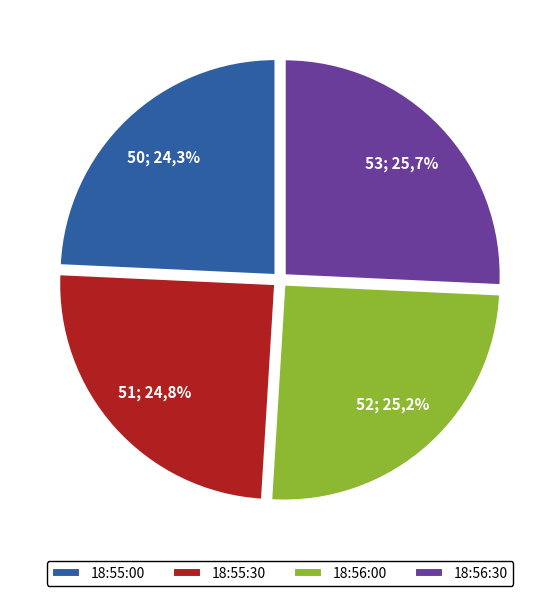

Does 18:55:30 represent more than half of the total?

No